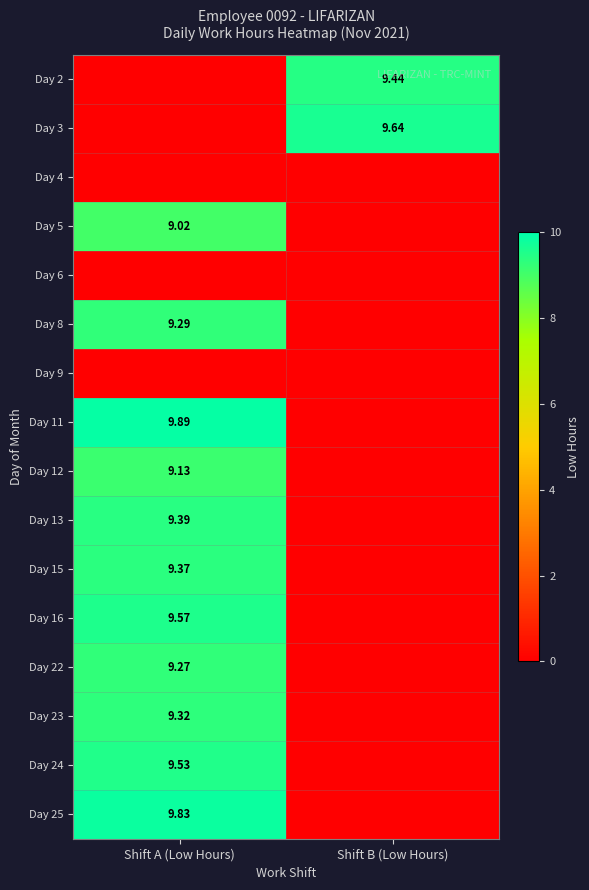

How many data points in Day 24 are above 9?

1